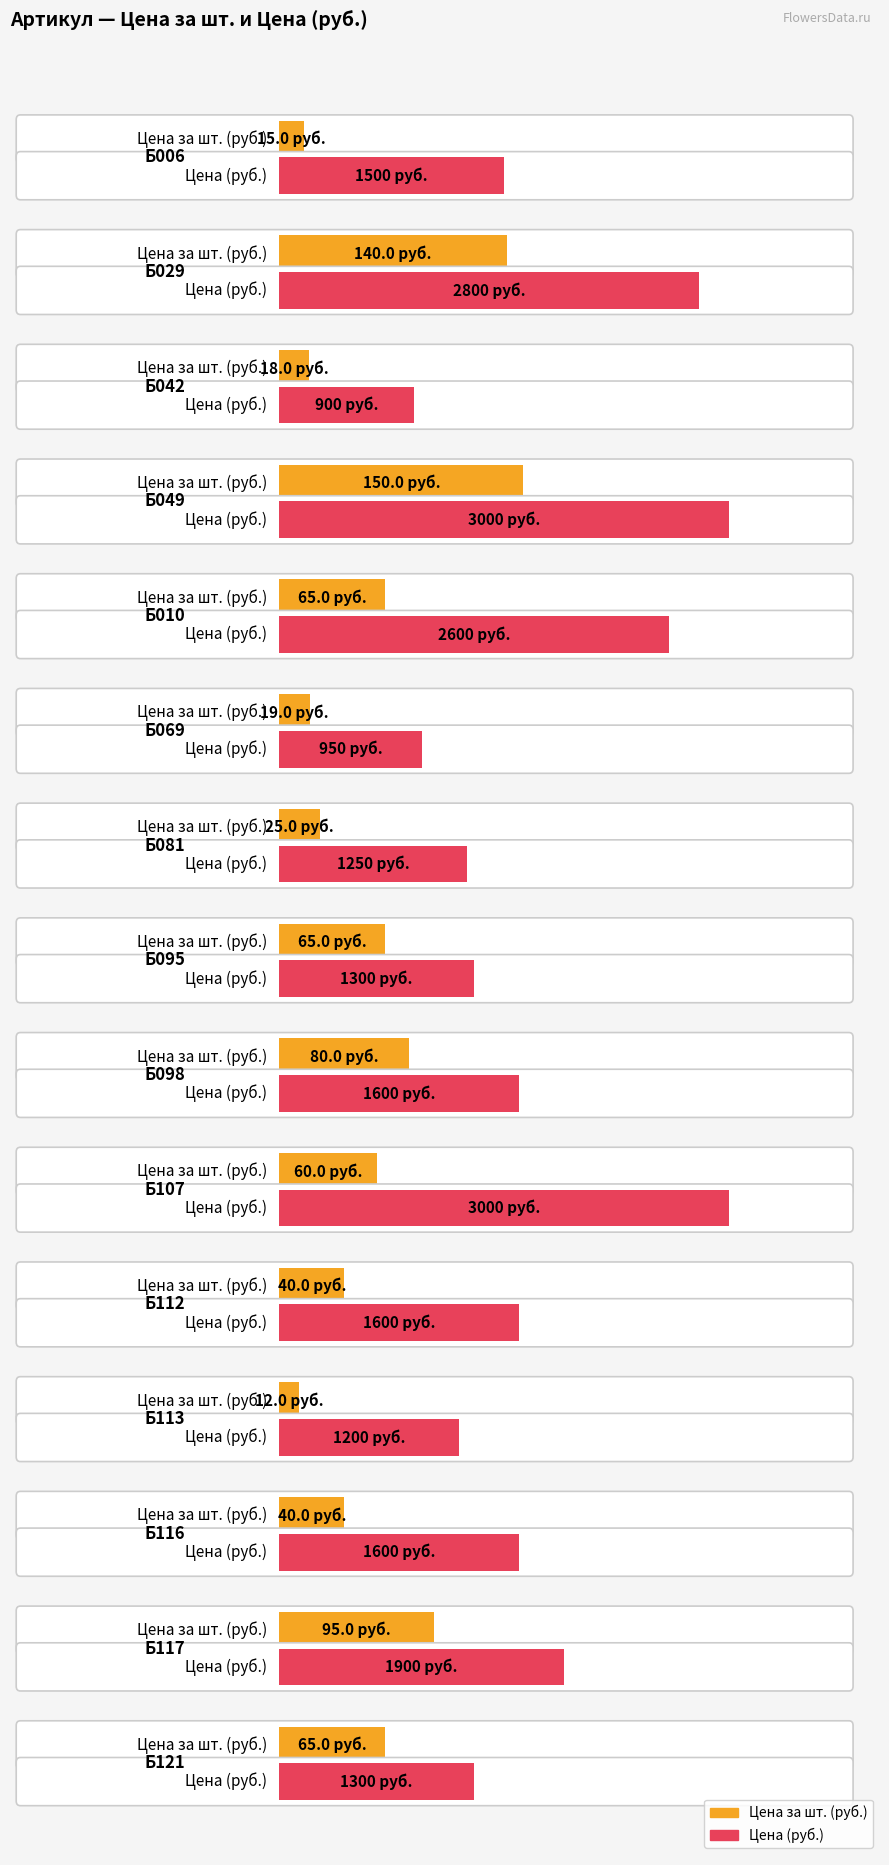

What is the minimum value shown in the chart?

12